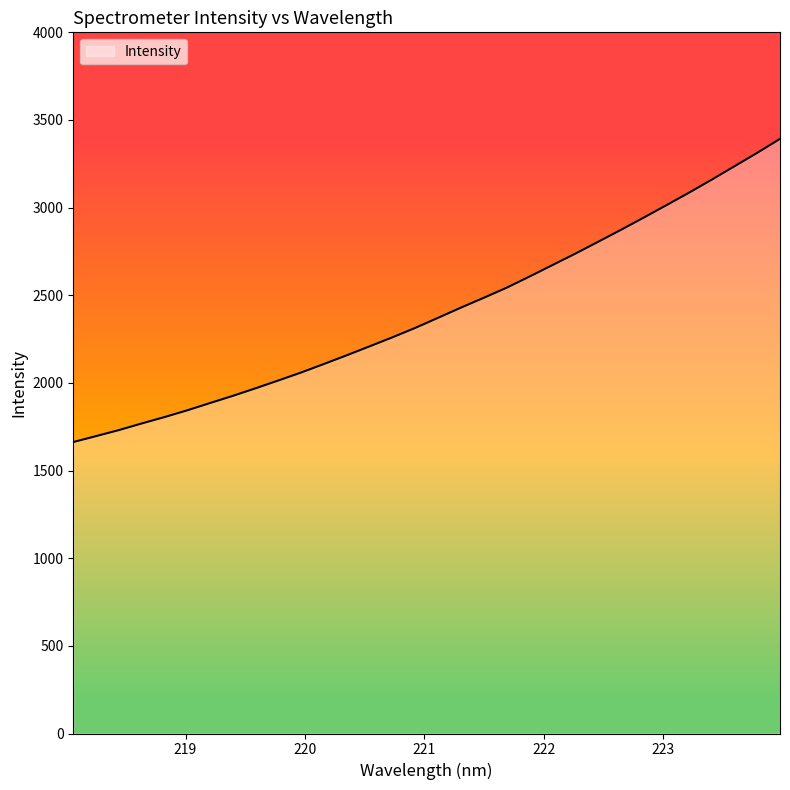

What is the difference between the maximum and minimum values?

1729.6